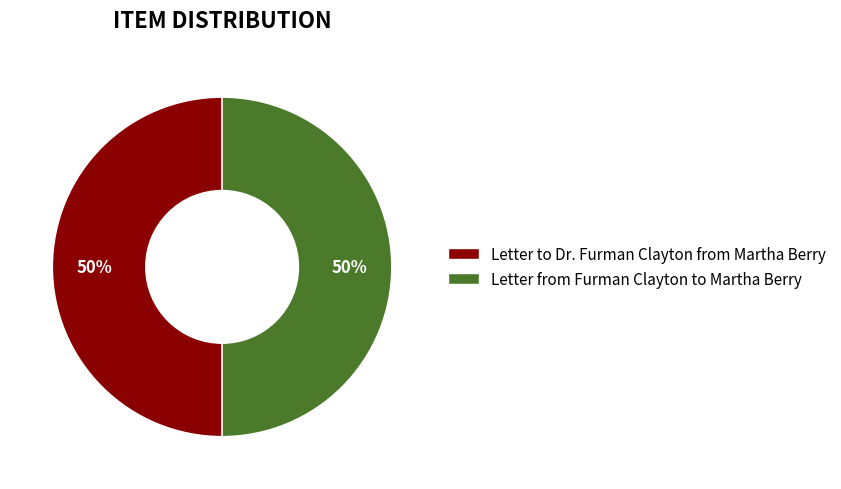

To the nearest percent, what is the average slice percentage?

50%